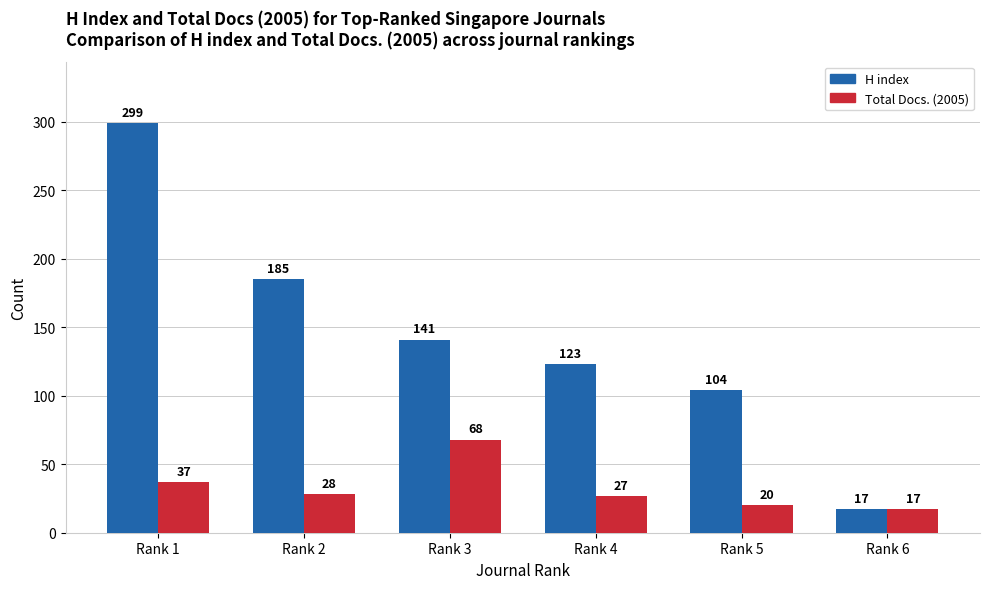

Which label corresponds to the smallest value in the chart?

Rank 6